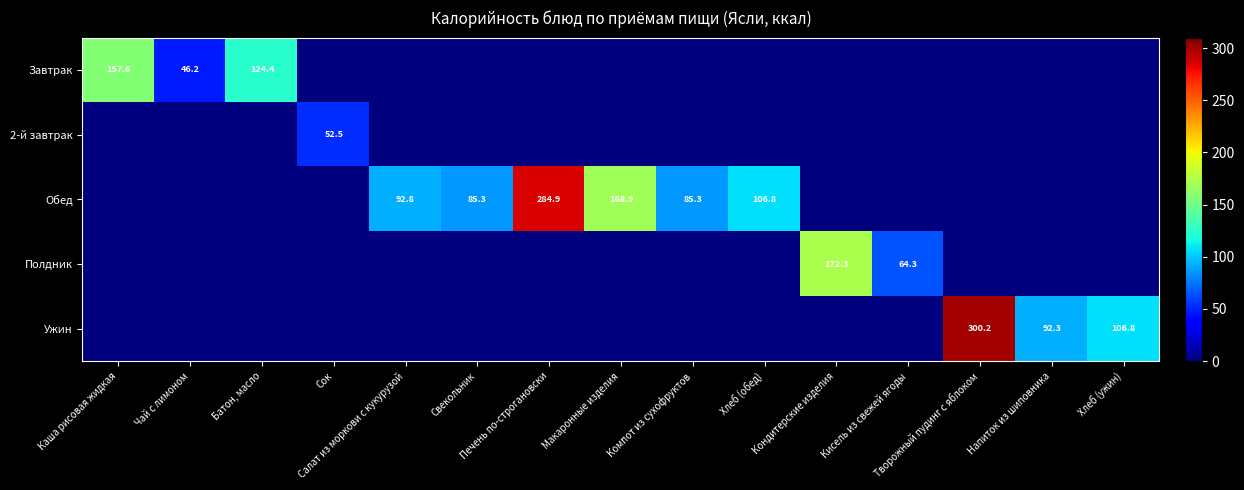

True or false: Обед has a value of 166.4 at Салат из моркови с кукурузой.

False